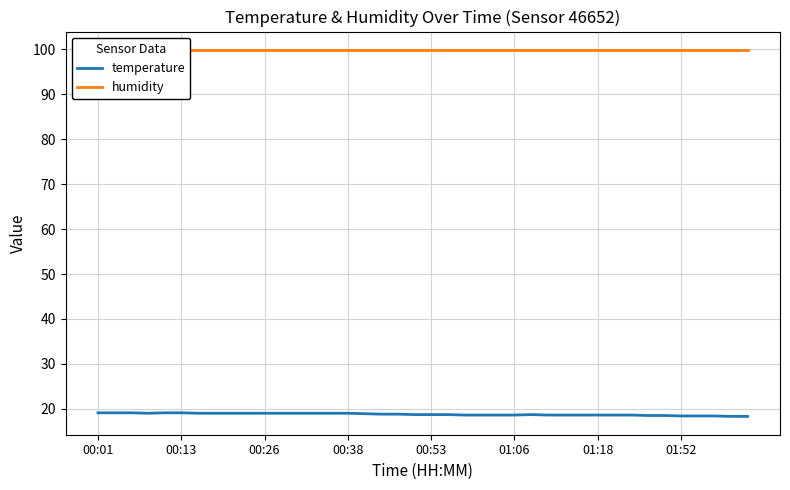

True or false: humidity has more than 0 interior local peaks.

False